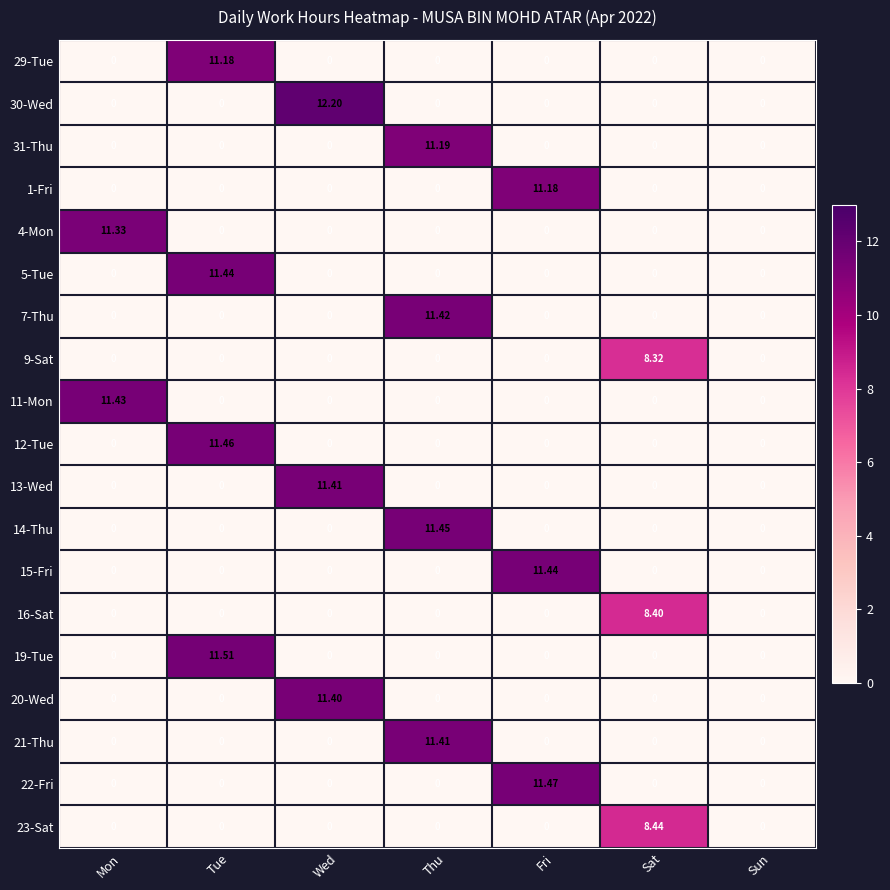

How many distinct data groups are displayed?

19